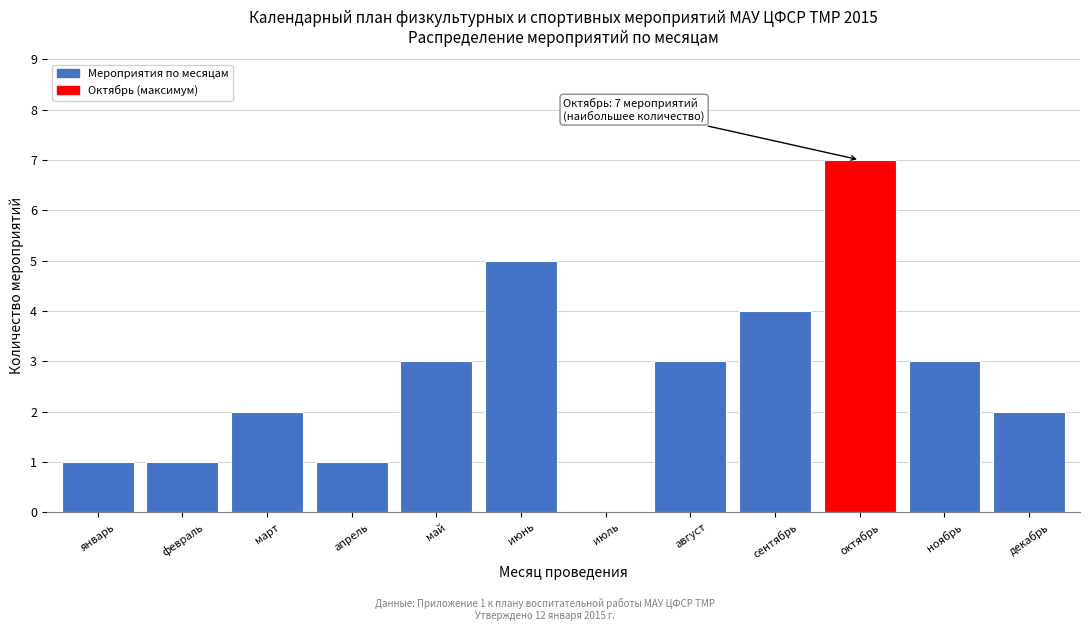

Reading left to right, transcribe all the data shown in this chart.

январь=1	февраль=1	март=2	апрель=1	май=3	июнь=5	июль=0	август=3	сентябрь=4	октябрь=7	ноябрь=3	декабрь=2